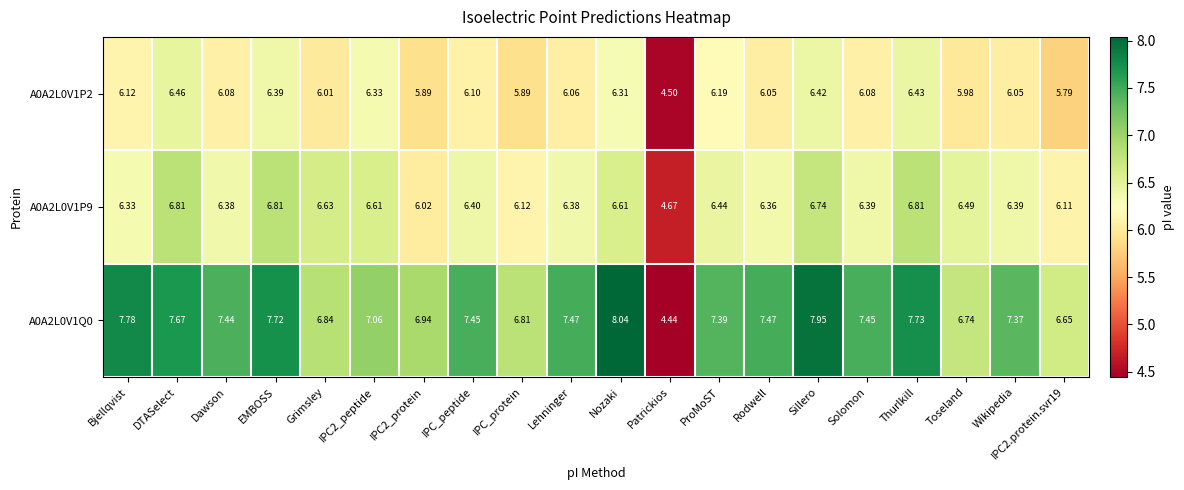

Where does the A0A2L0V1P2 series first go above 6?

Bjellqvist